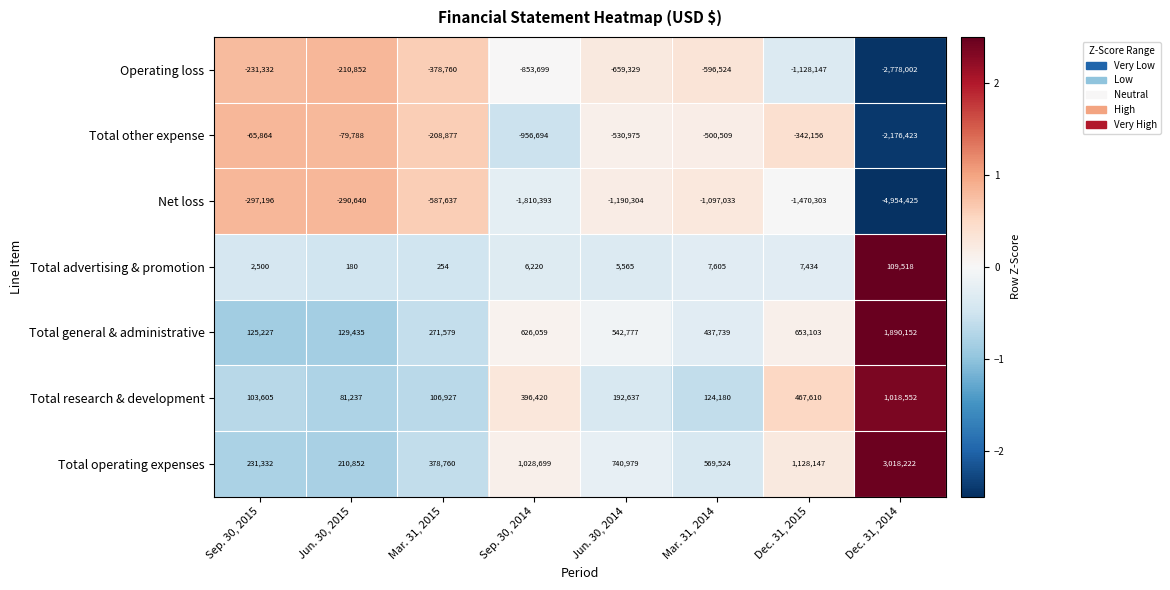

Which series changed the most between Jun. 30, 2015 and Mar. 31, 2014?

Net loss